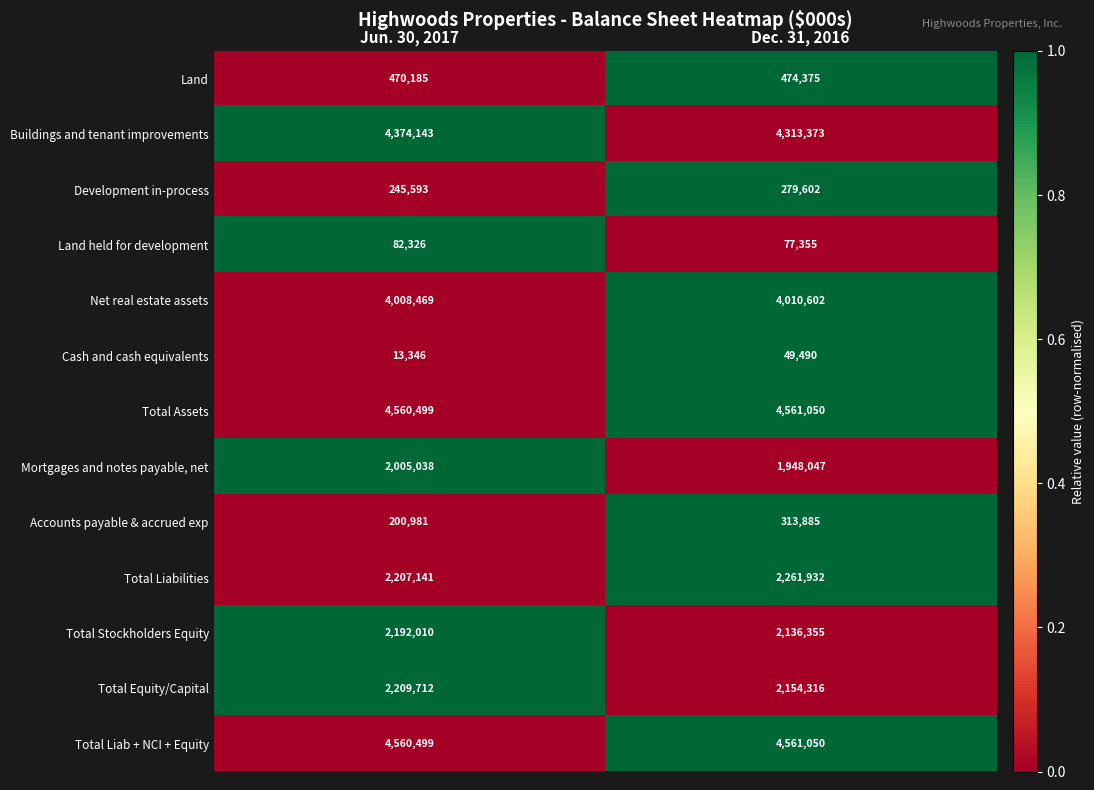

List the labels in order of Accounts payable & accrued exp value, largest first.

Dec. 31, 2016, Jun. 30, 2017